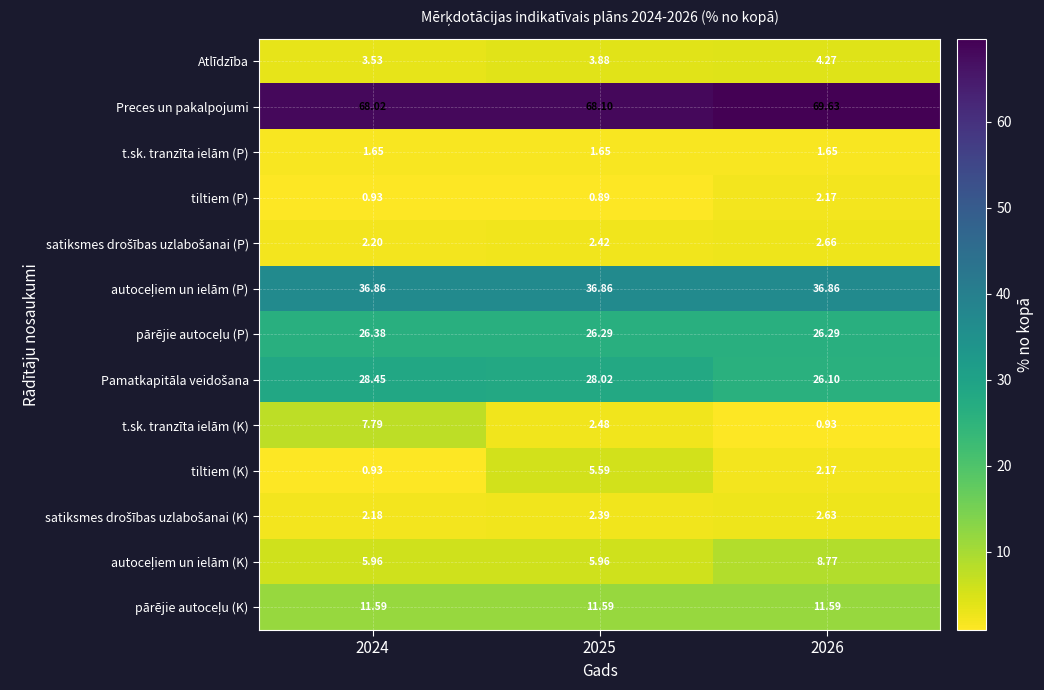

Which series has the largest total across all categories?

Preces un pakalpojumi